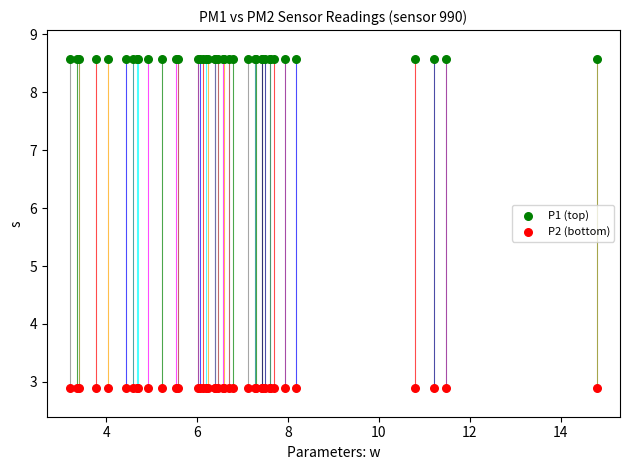

Which series reaches the maximum Y coordinate?

P1 (top)